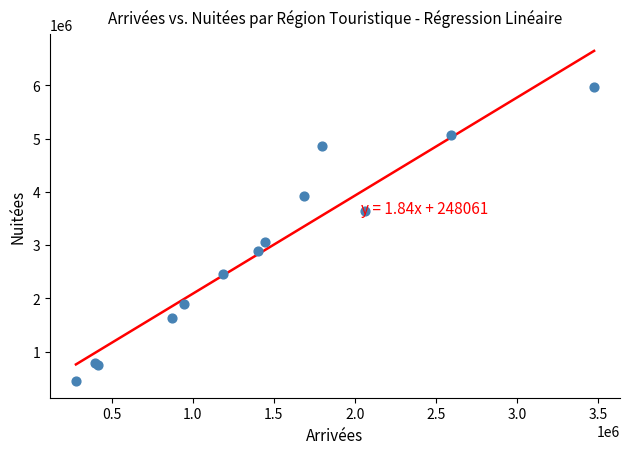

What Y value in the scatter plot is closest to 3204288?

3054435